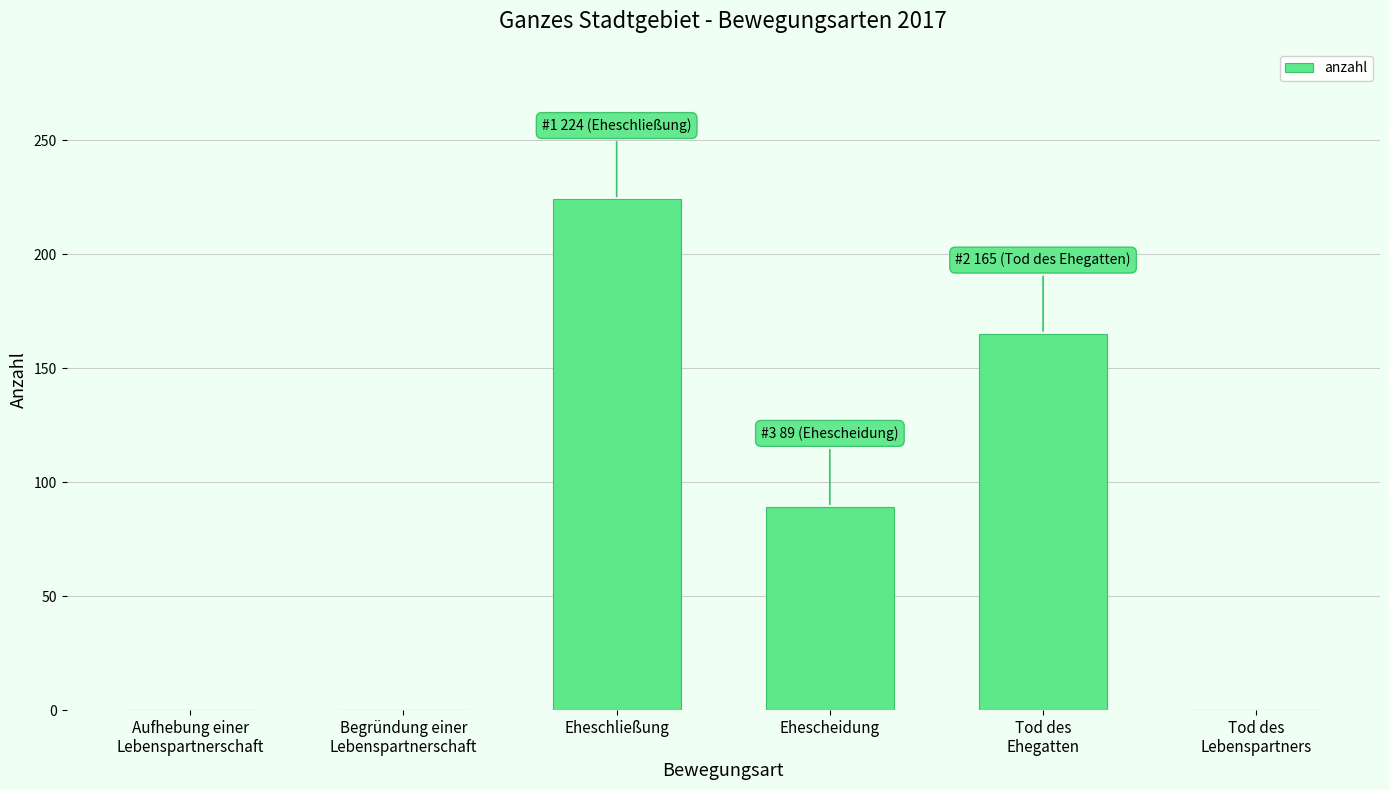

What is the sum of all values?

478